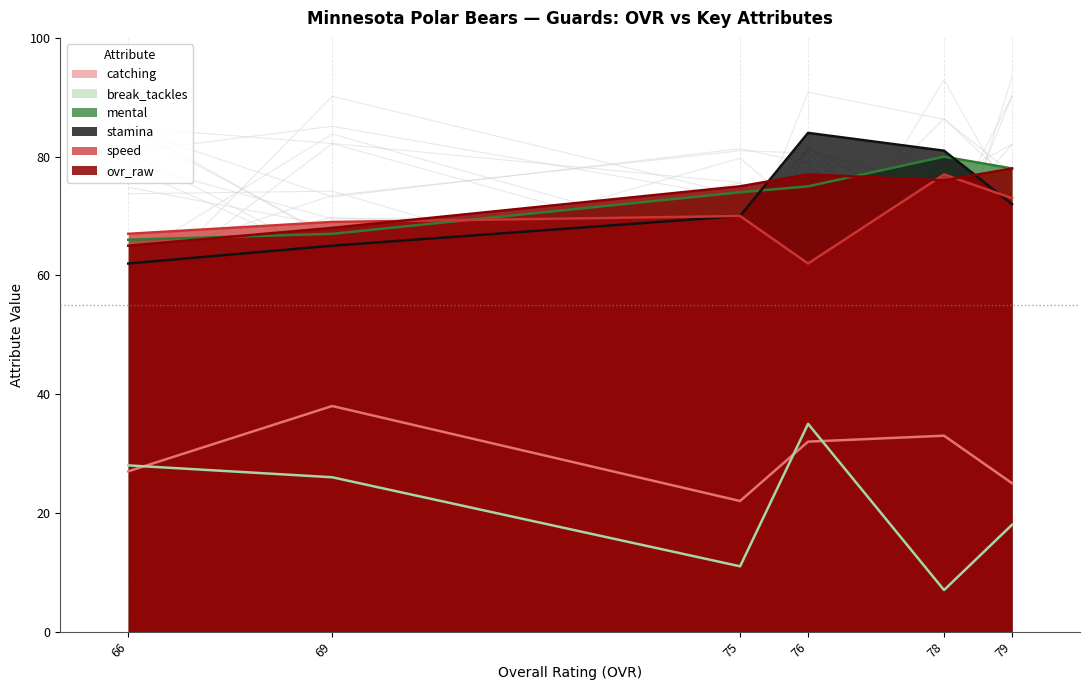

How many distinct data groups are displayed?

6